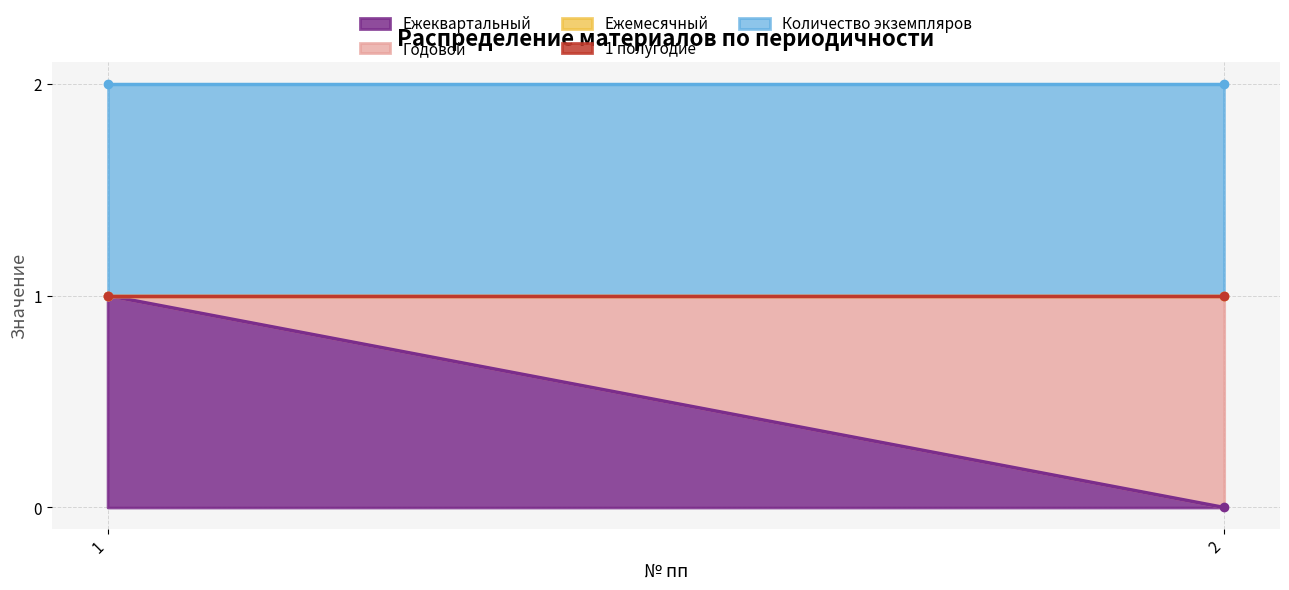

Reading left to right, extract all data points from this chart.

Ежеквартальный: 1=1	2=0
Годовой: 1=0	2=1
Ежемесячный: 1=0	2=0
1 полугодие: 1=0	2=0
Количество экземпляров: 1=1	2=1